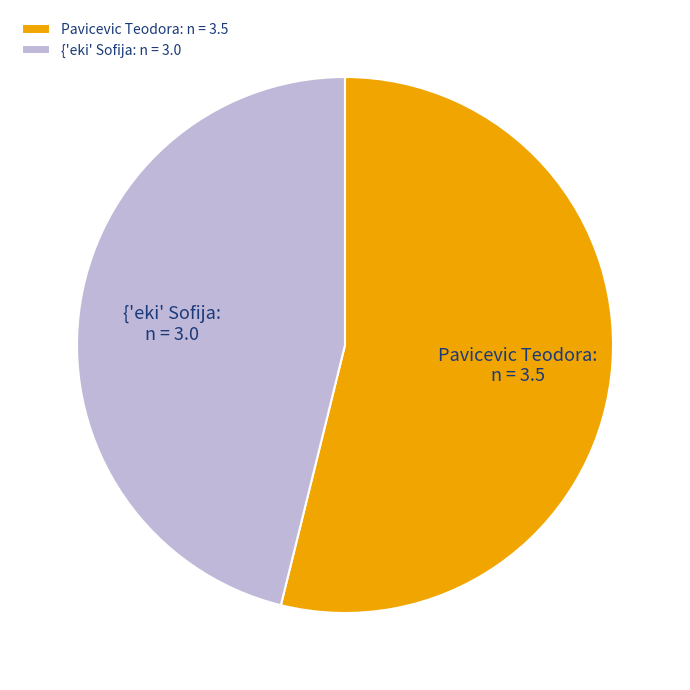

The {'eki' Sofija slice represents 46% of the pie. True or false?

True